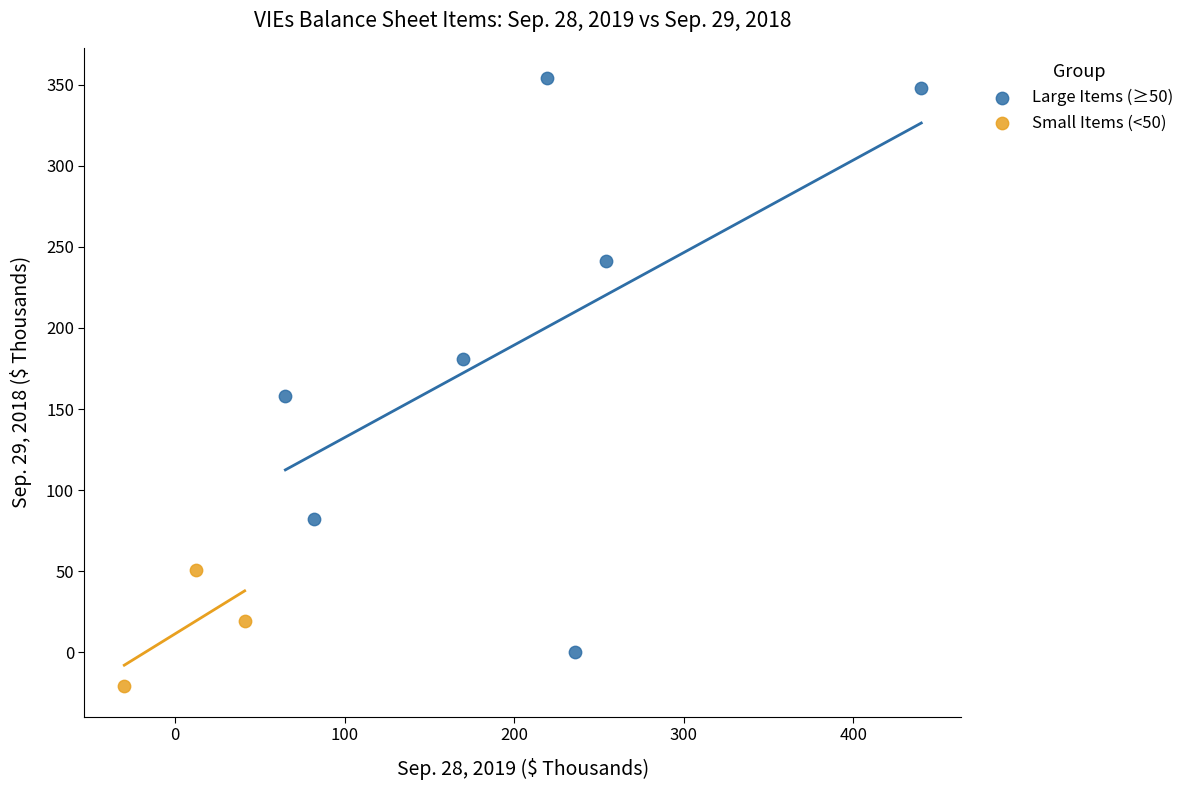

Which series has the largest Y range (max minus min)?

Large Items (≥50)